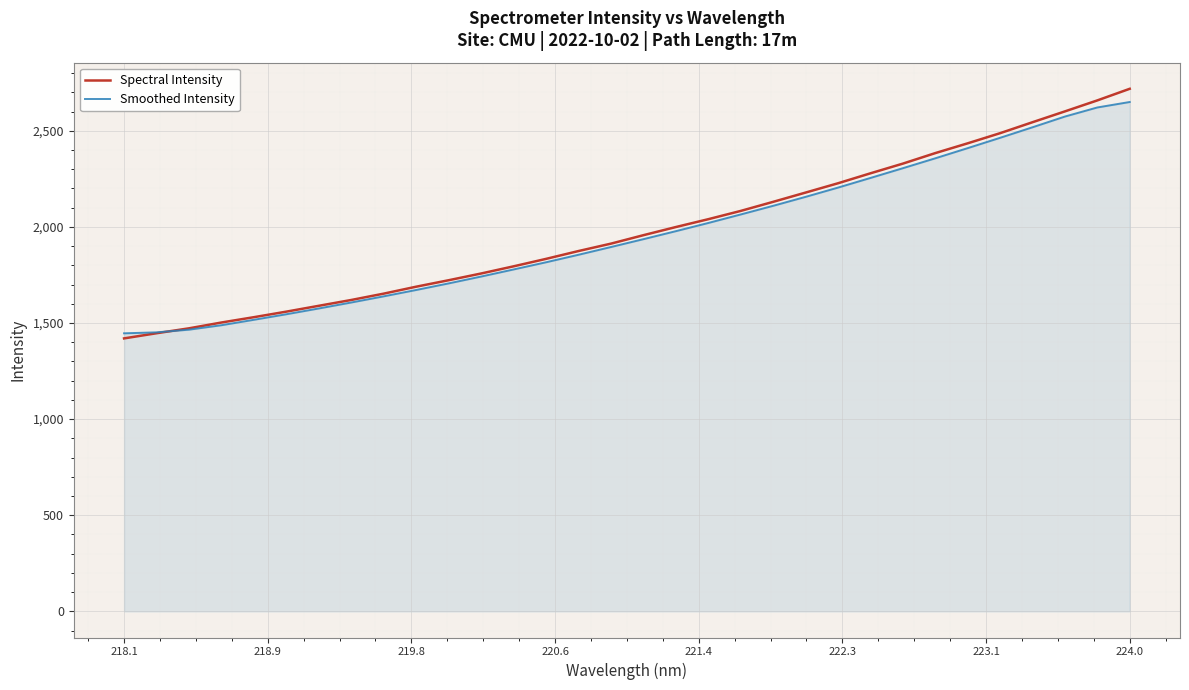

Does the chart have visible grid lines?

Yes